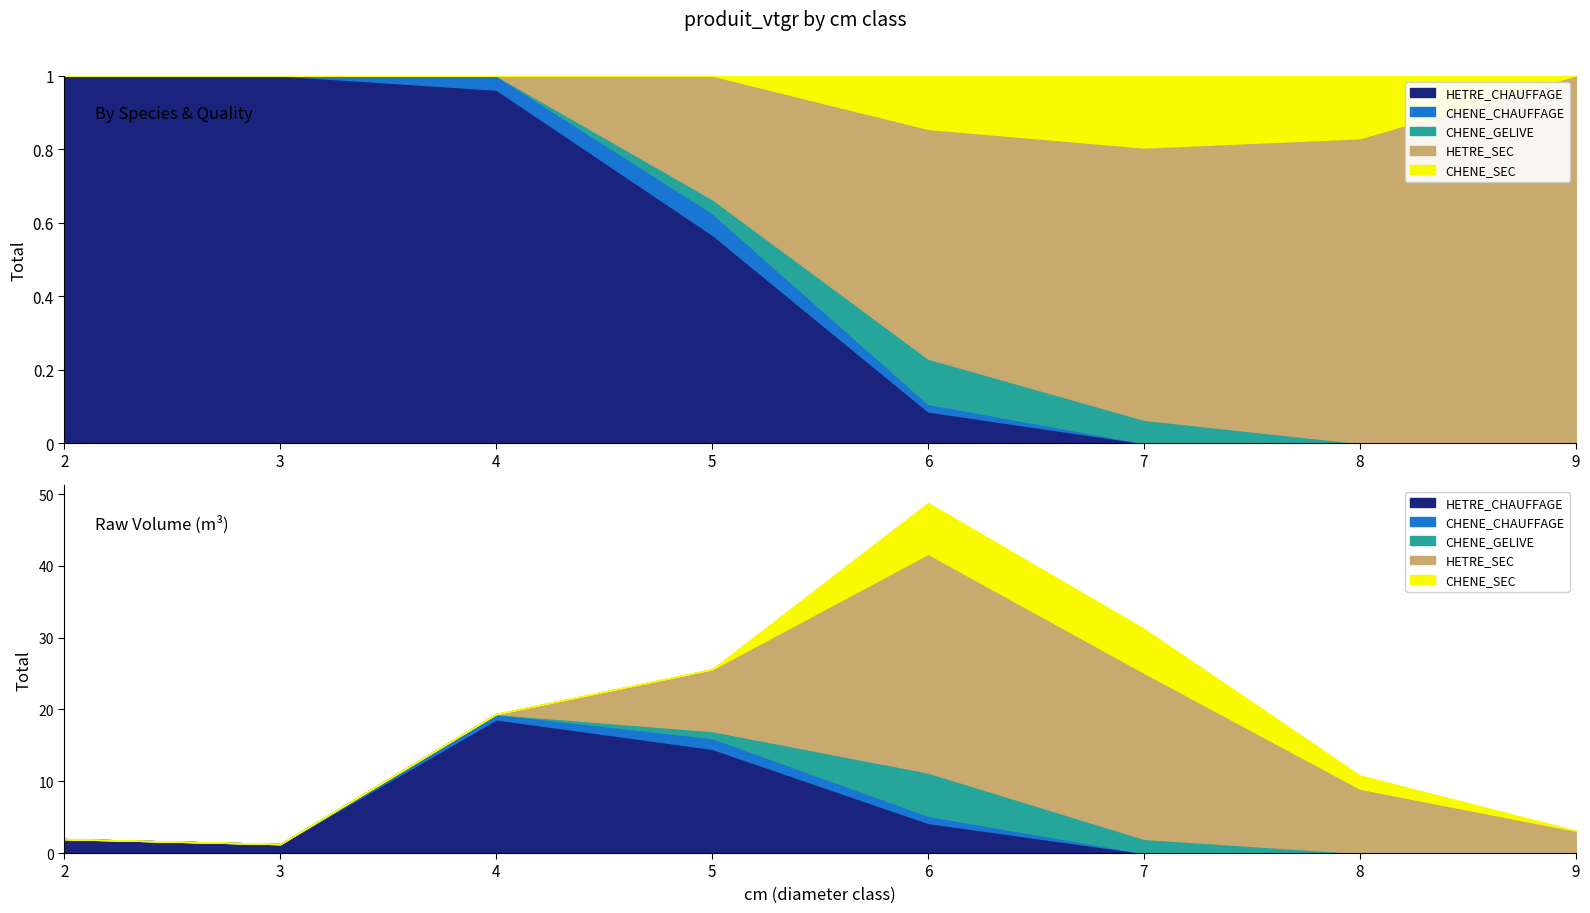

Reading left to right, what are all the values shown in this chart?

HETRE_CHAUFFAGE: 1.9	1.2	18.6	14.5	4.2	0.0	0.0	0.0
CHENE_CHAUFFAGE: 0.0	0.0	0.7	1.5	1.0	0.0	0.0	0.0
CHENE_GELIVE: 0.0	0.0	0.0	1.0	6.0	2.0	0.0	0.0
HETRE_SEC: 0.0	0.0	0.0	8.6	30.5	23.1	9.0	3.1
CHENE_SEC: 0.0	0.0	0.0	0.0	7.1	6.1	1.8	0.0